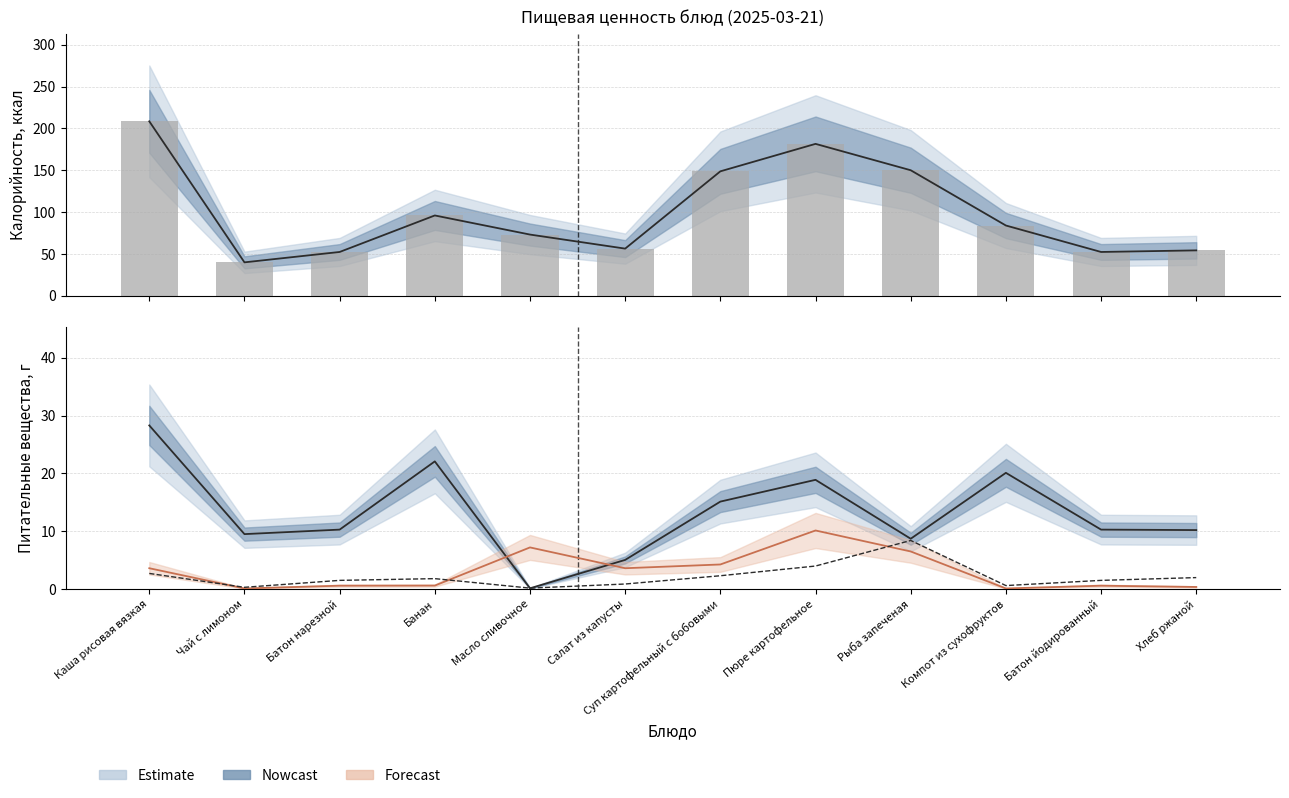

Reading left to right, what are all the values shown in this chart?

Центральная оценка: 208.4	40.0	52.4	96.0	73.2	56.4	148.7	181.5	150.0	84.0	52.4	54.3
Калорийность (бар): 208.4	40.0	52.4	96.0	73.2	56.4	148.7	181.5	150.0	84.0	52.4	54.3
Углеводы: 28.3	9.5	10.3	22.1	0.1	5.0	15.1	18.9	8.7	20.1	10.3	10.2
Жиры: 3.6	0.1	0.6	0.6	7.2	3.6	4.2	10.1	6.5	0.1	0.6	0.4
Белки: 2.7	0.3	1.5	1.8	0.2	0.9	2.3	4.0	8.4	0.6	1.5	2.0